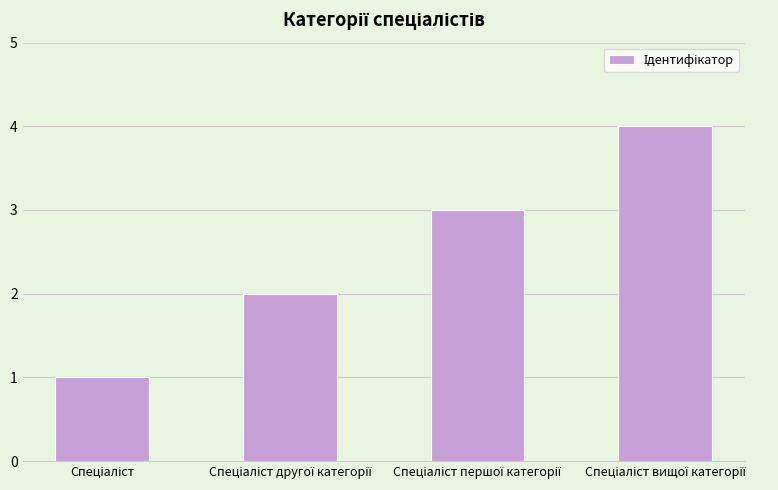

What is the maximum value shown in the chart?

4